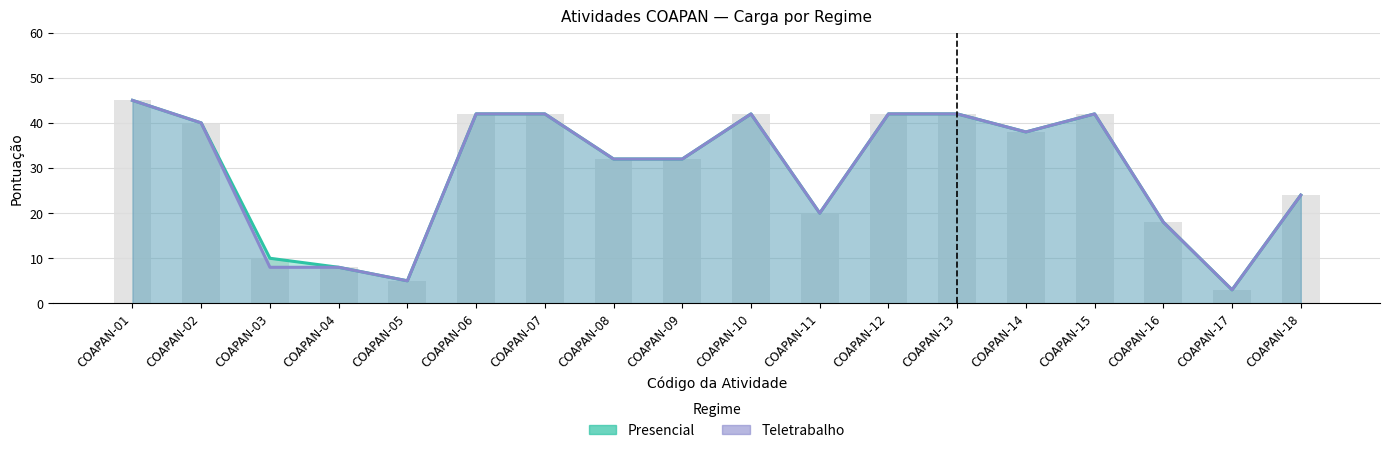

True or false: Presencial has a value of 9 at COAPAN-06.

False